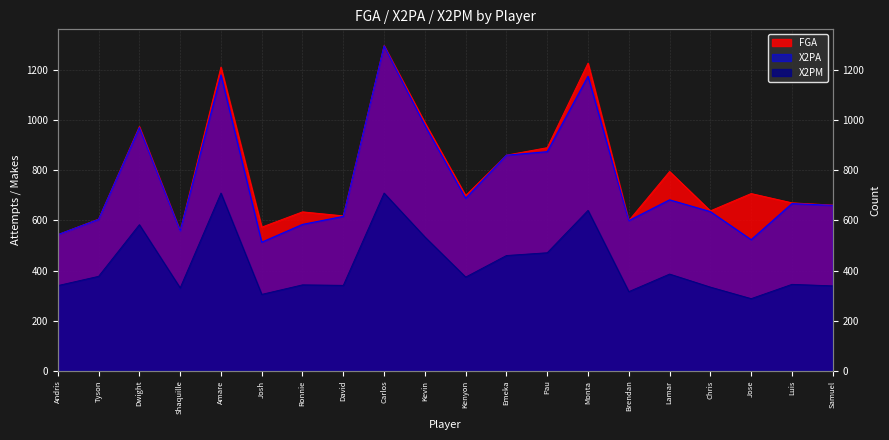

Where does the FGA series first go above 699?

Dwight